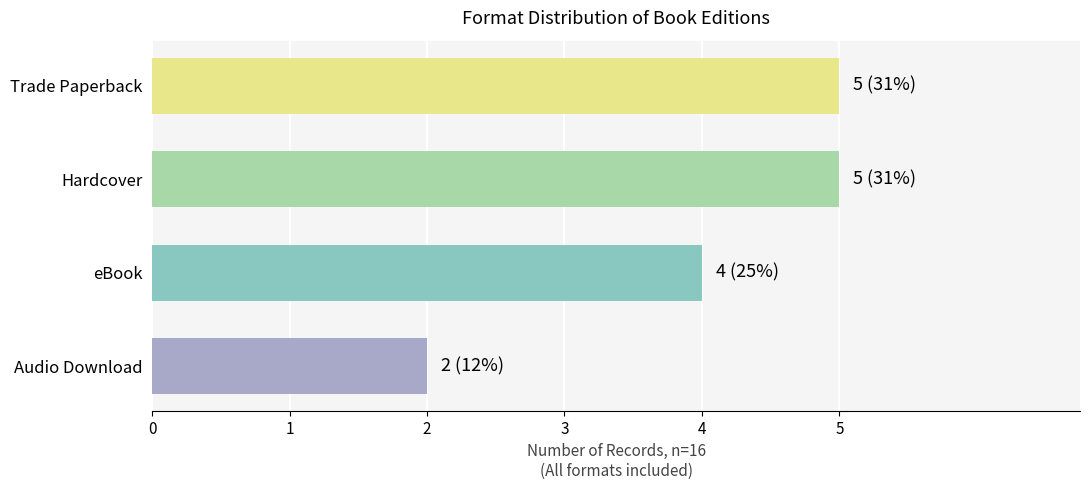

What is the maximum value shown in the chart?

5